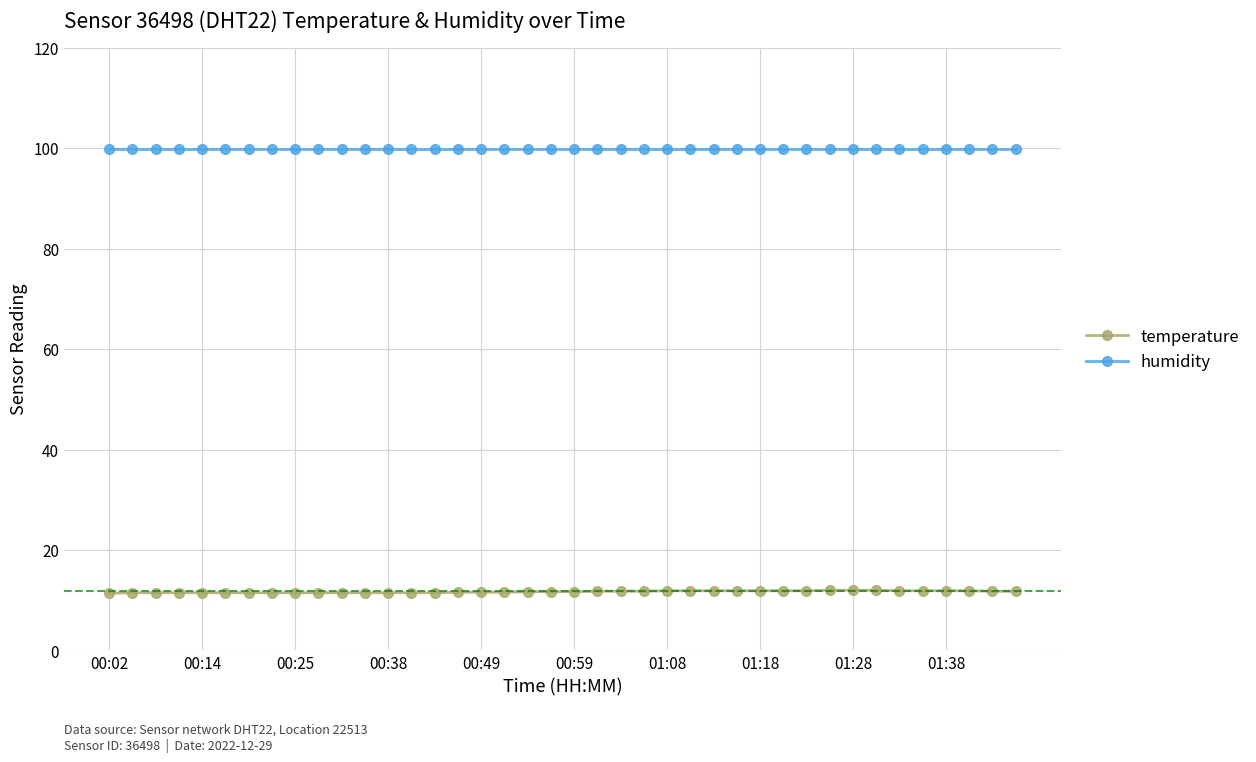

True or false: humidity and temperature intersect in this chart.

False